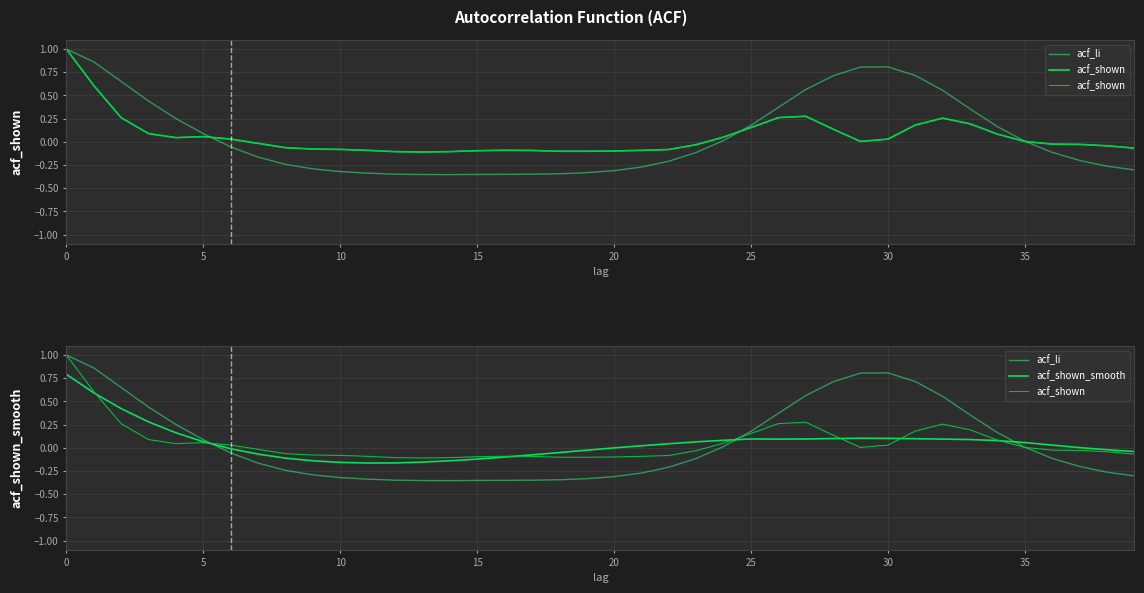

What is the lowest value of the acf_shown_smooth series?

-0.2